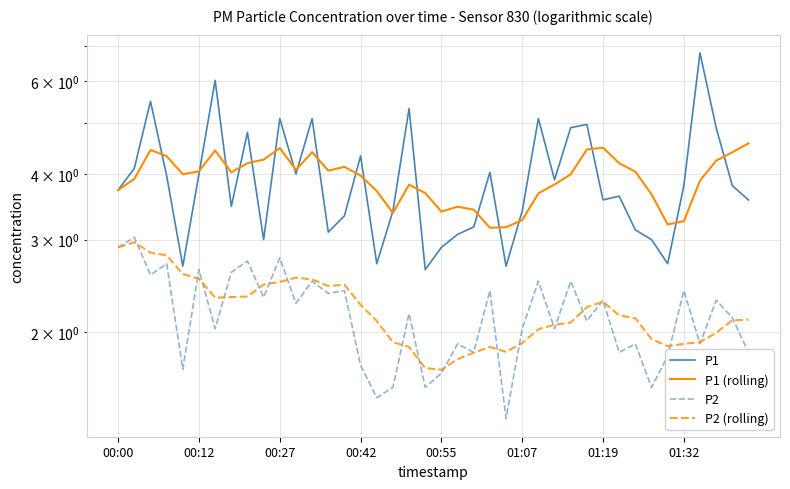

What is the sum of the P1 values at 25 and 26?

8.5